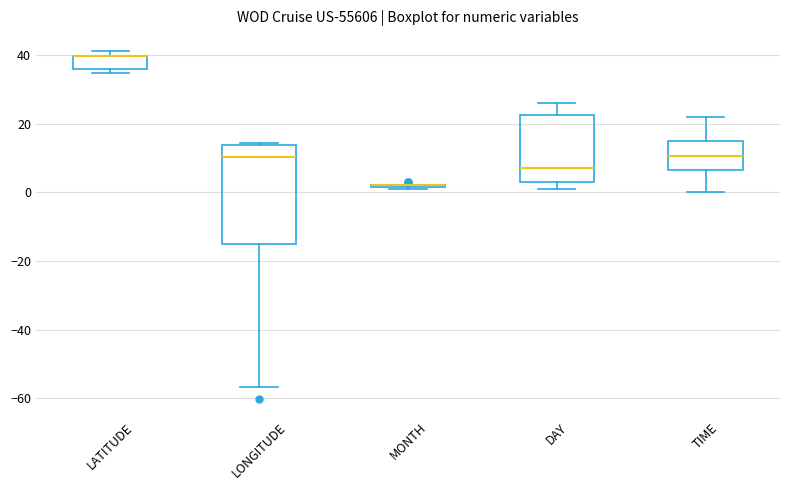

Where is the upper edge of the box for LATITUDE on the y-axis? The values are not printed on the chart, so give them approximately, as read against the axis.

40